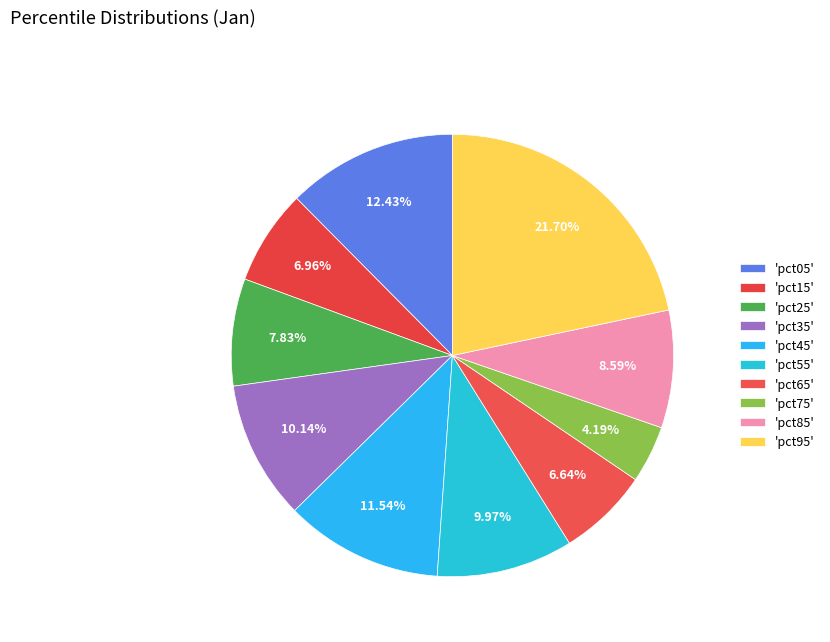

What is the largest slice in the pie chart?

'pct95'